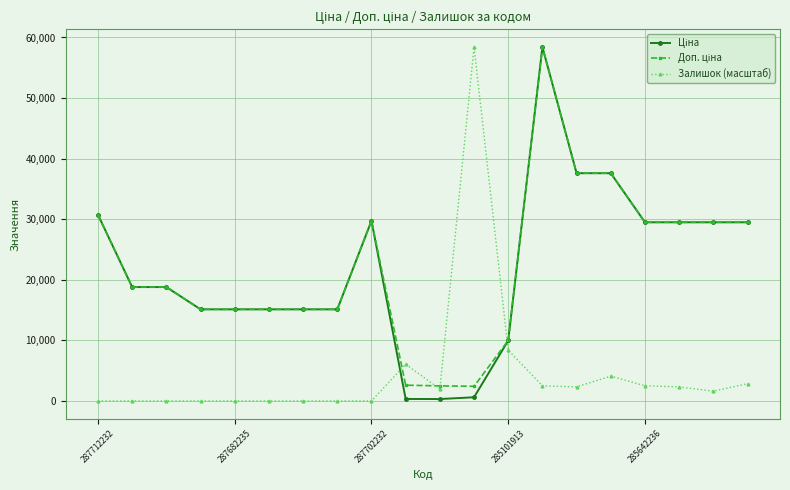

At how many categories does at least one series exceed 16861?

12